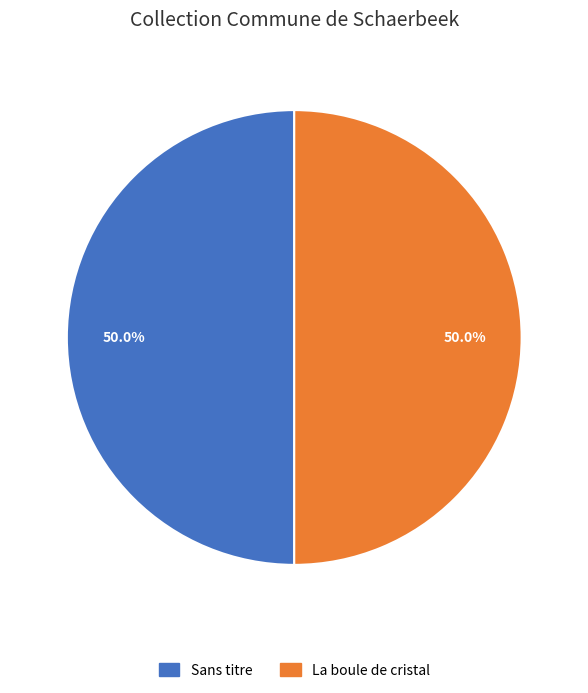

How many slices are in this pie chart?

2